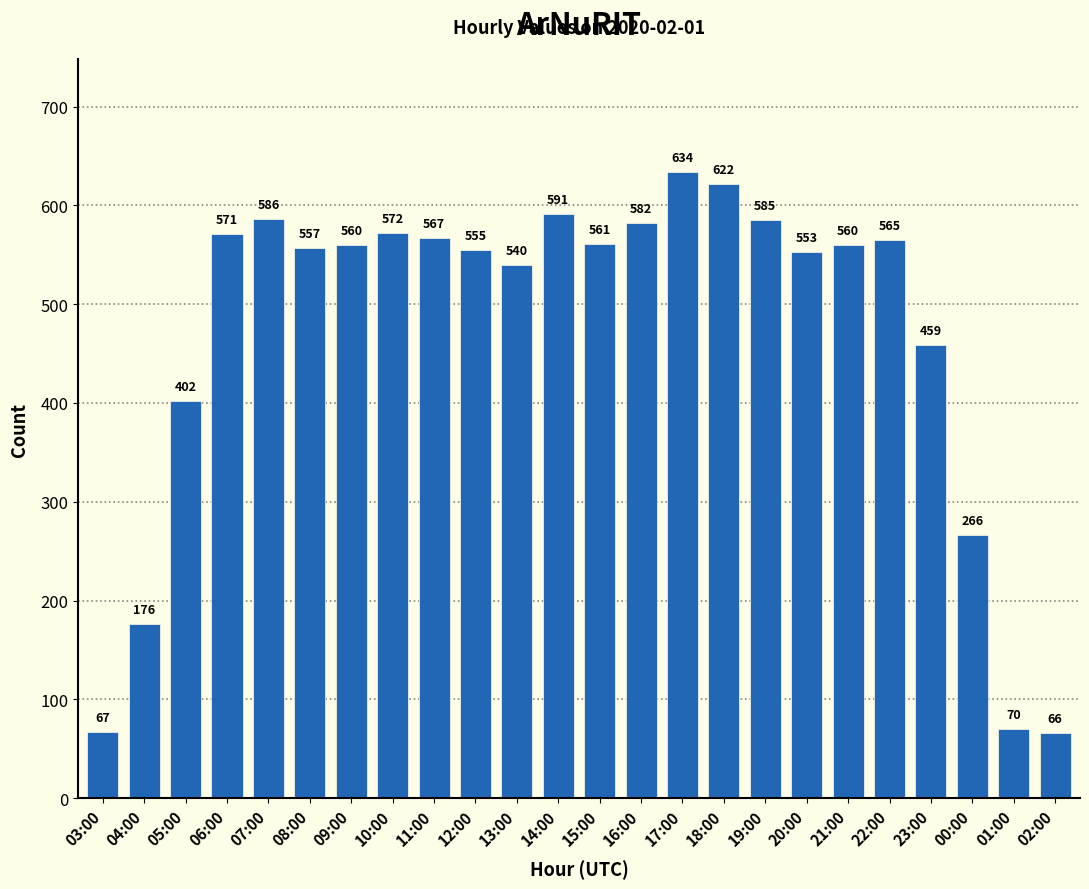

What is the difference between the maximum and minimum values?

568